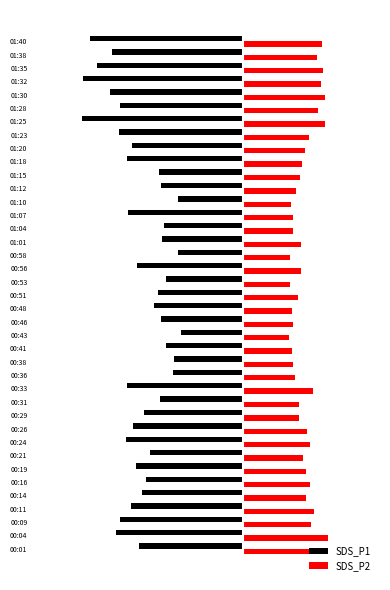

Which label corresponds to the largest value in the chart?

00:04